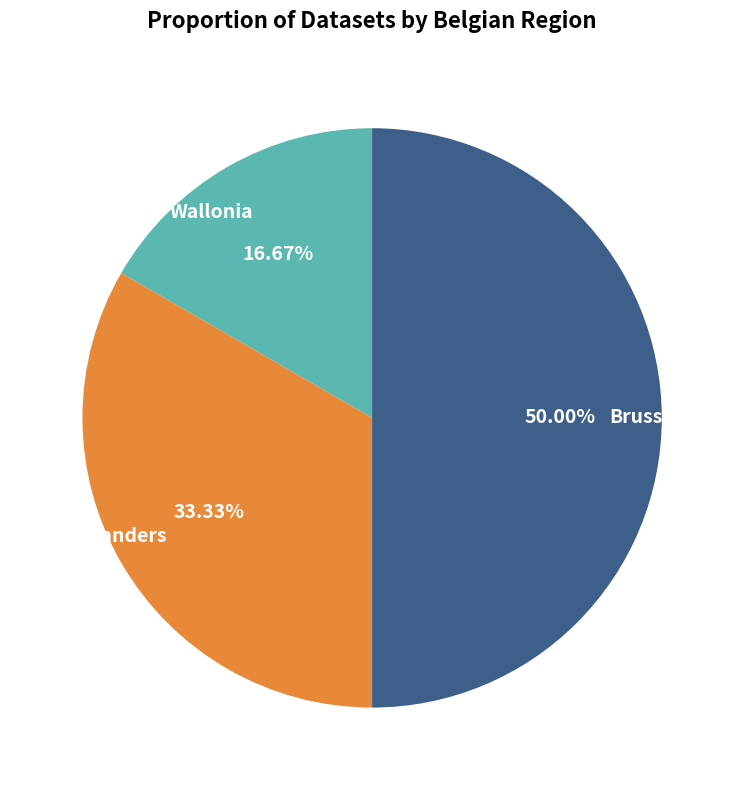

To the nearest percent, what is the difference between the largest and smallest slice percentages?

33%